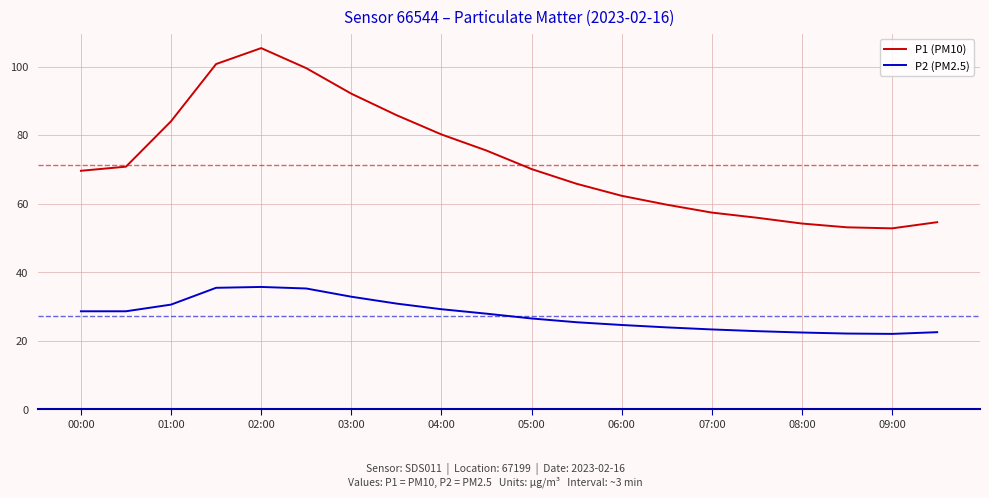

What is the minimum value shown in the chart?

22.0